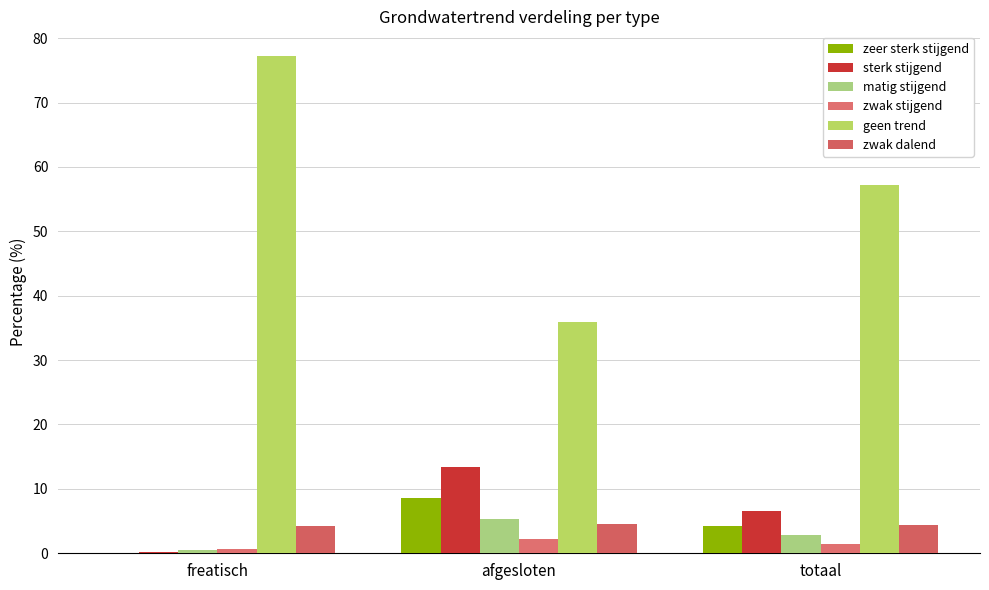

What is the average value of the sterk stijgend series?

6.7